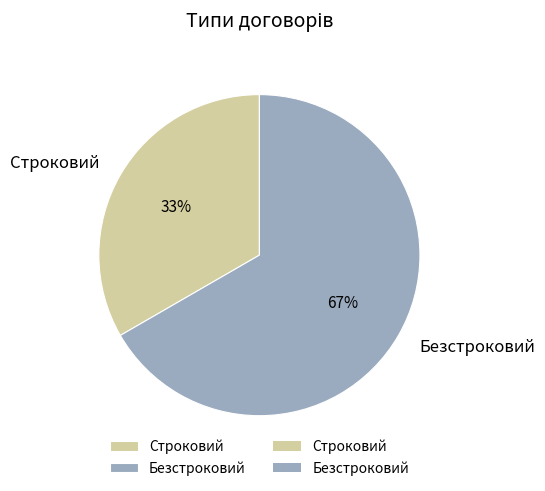

To the nearest percent, what is the combined percentage of Строковий and Безстроковий?

100%